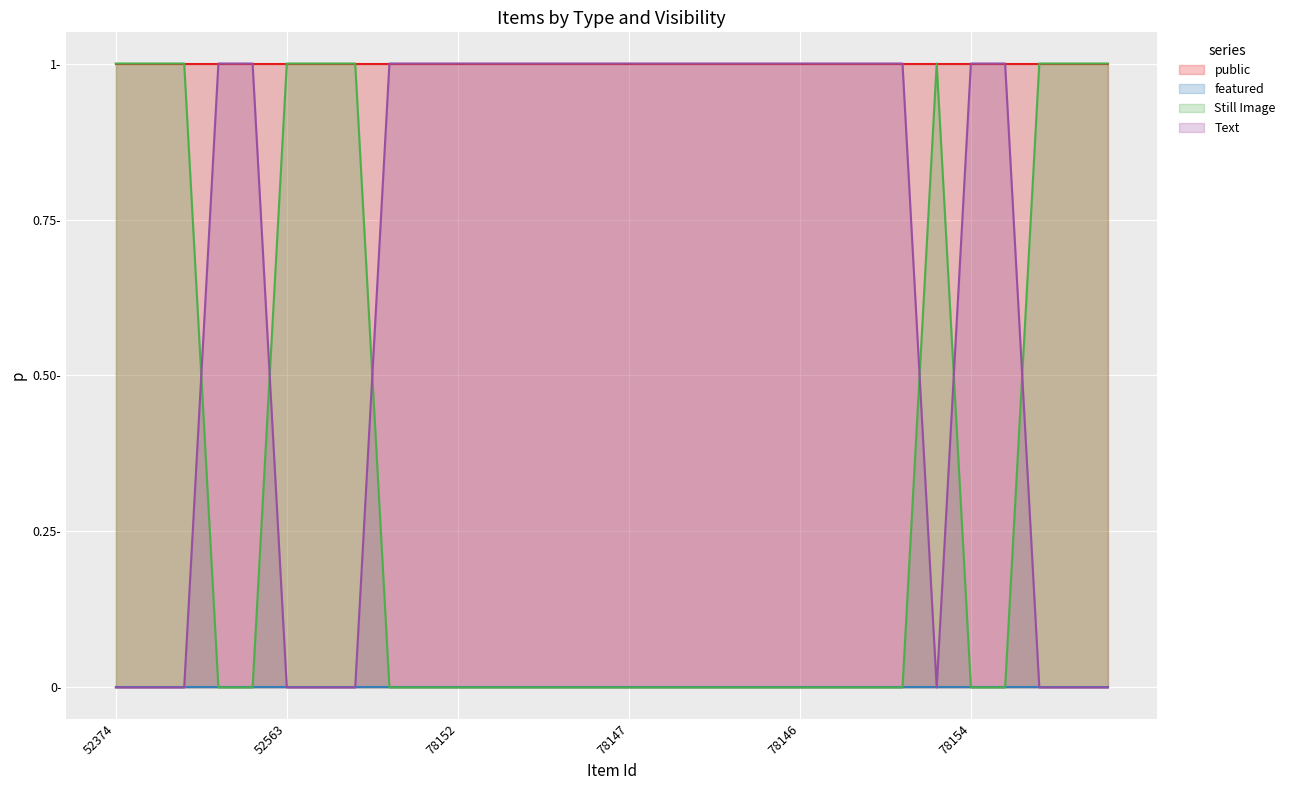

What is the greatest value displayed?

1